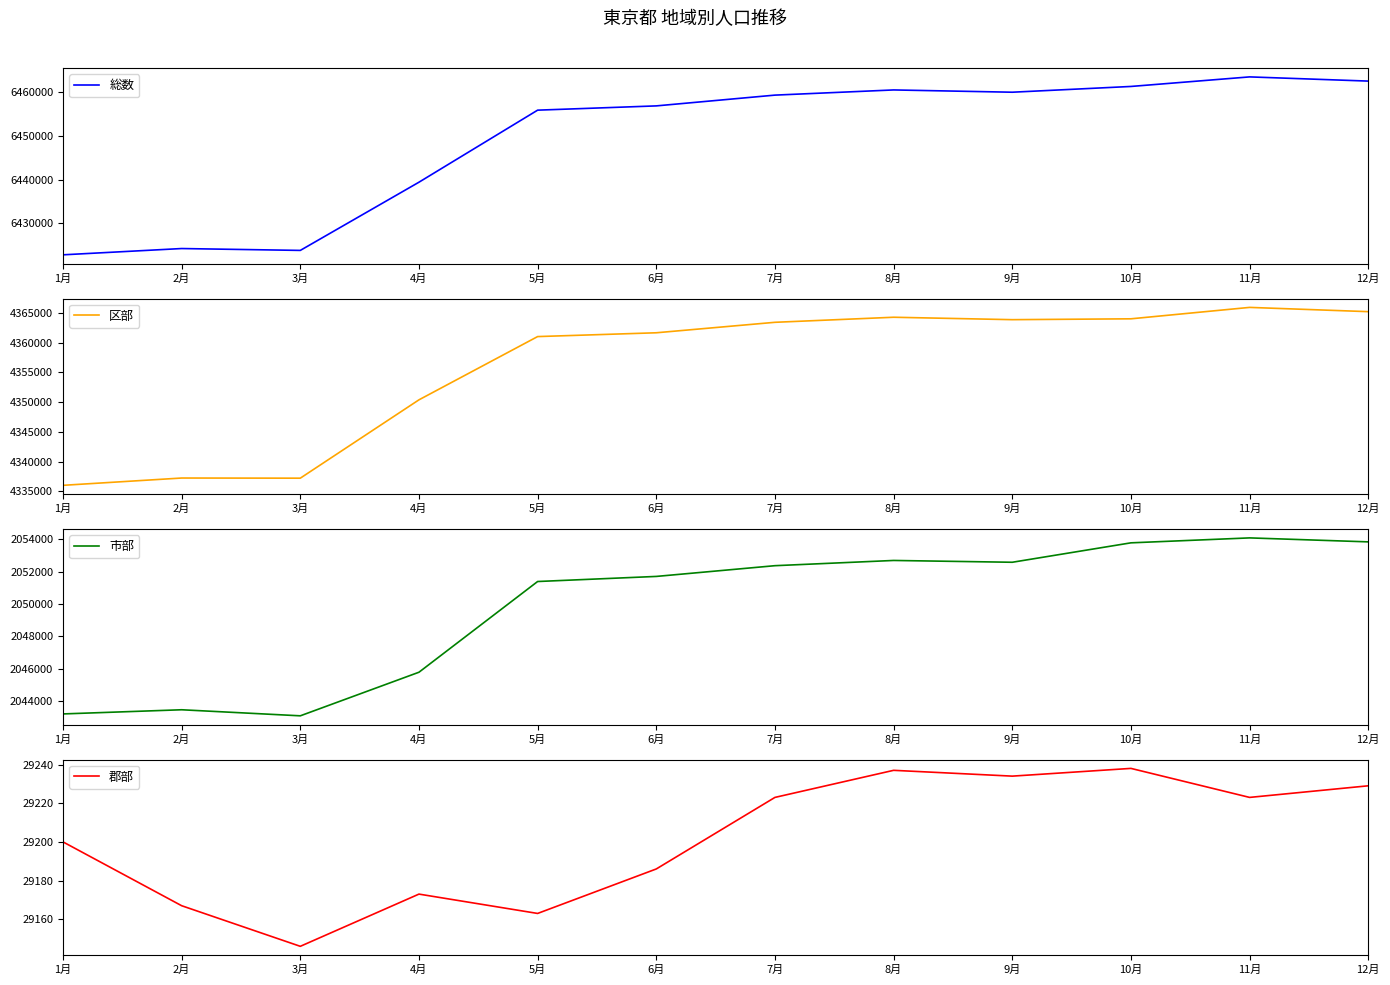

Which series has the widest spread of values?

総数